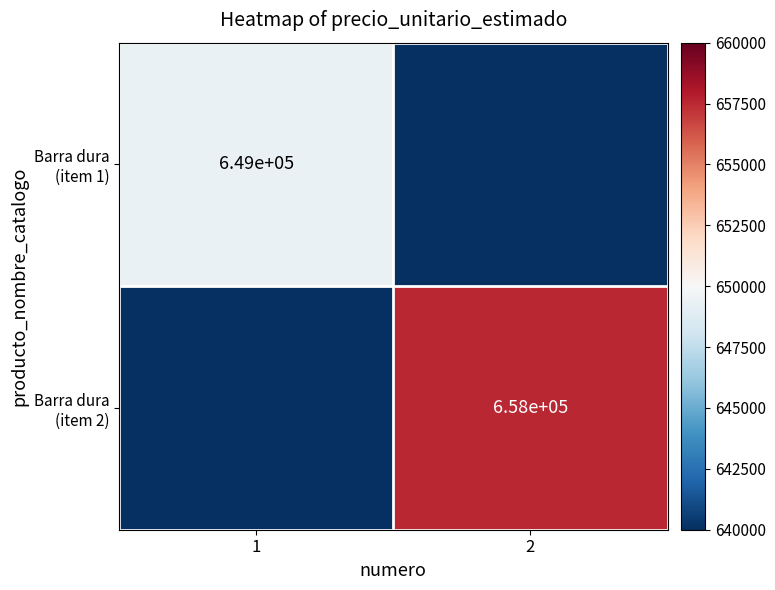

True or false: Barra dura (item 2) has a value of 203954 at 2.

False